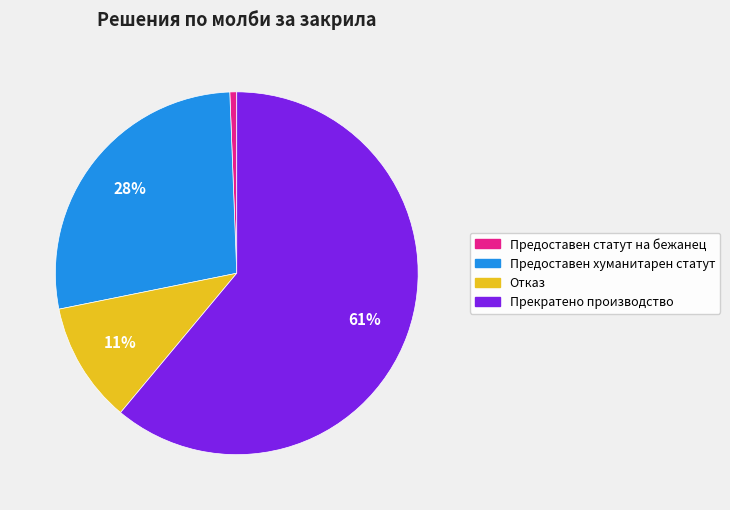

Do Предоставен хуманитарен статут and Предоставен статут на бежанец together represent more than half of the pie?

No